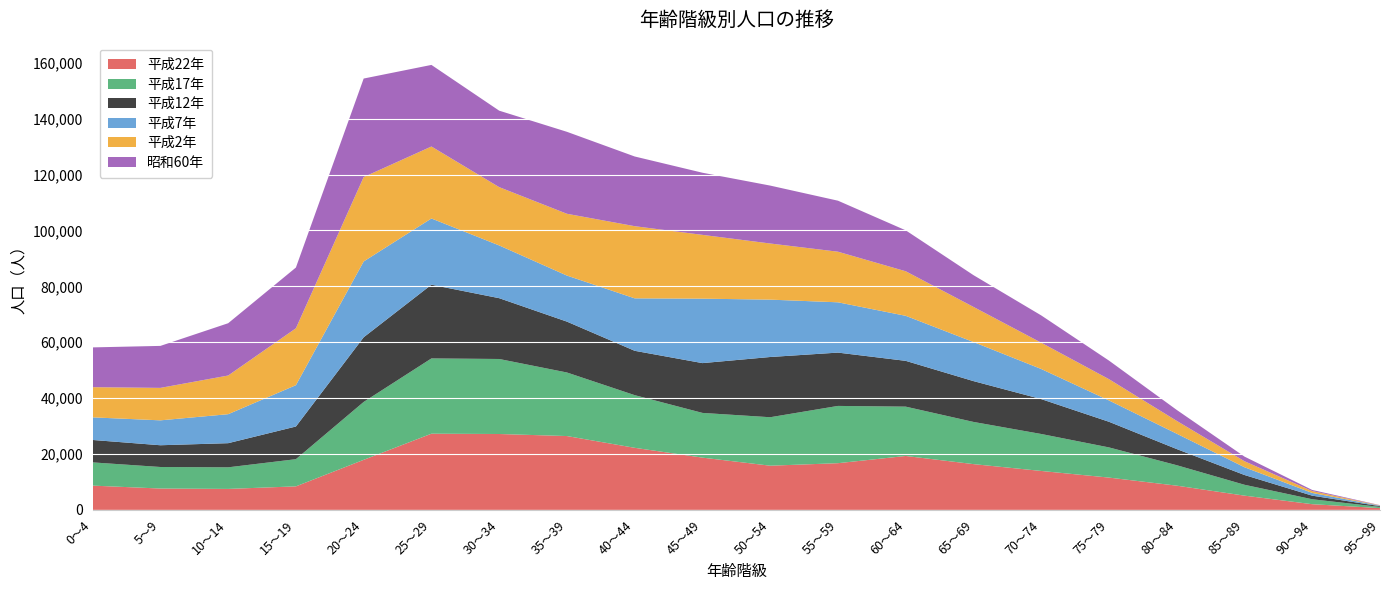

Reading right to left, extract all data points from this chart.

平成22年: 95～99=637	90～94=2040	85～89=5099	80～84=8672	75～79=11558	70～74=13934	65～69=16380	60～64=19297	55～59=16712	50～54=15814	45～49=18700	40～44=22214	35～39=26423	30～34=27155	25～29=27262	20～24=17913	15～19=8418	10～14=7508	5～9=7644	0～4=8685
平成17年: 95～99=425	90～94=1766	85～89=3892	80～84=7318	75～79=10799	70～74=13226	65～69=15097	60～64=17649	55～59=20491	50～54=17341	45～49=16002	40～44=18842	35～39=22741	30～34=26841	25～29=26936	20～24=20714	15～19=9729	10～14=7724	5～9=7706	0～4=8312
平成12年: 95～99=275	90～94=1282	85～89=3494	80～84=5776	75～79=9172	70～74=12483	65～69=14606	60～64=16385	55～59=19077	50～54=21550	45～49=17818	40～44=15869	35～39=18200	30～34=21759	25～29=26377	20～24=23136	15～19=11687	10～14=8638	5～9=7781	0～4=8022
平成7年: 95～99=188	90～94=971	85～89=2772	80～84=5495	75～79=7635	70～74=10771	65～69=13982	60～64=16111	55～59=17995	50～54=20527	45～49=23059	40～44=18770	35～39=16476	30～34=18870	25～29=23696	20～24=27127	15～19=14790	10～14=10372	5～9=8911	0～4=8090
平成2年: 95～99=96	90～94=668	85～89=2157	80～84=4592	75～79=7611	70～74=9407	65～69=12568	60～64=15943	55～59=18105	50～54=20084	45～49=22827	40～44=25820	35～39=22110	30～34=20863	25～29=25755	20～24=30194	15～19=20368	10～14=13840	5～9=11615	0～4=10803
昭和60年: 95～99=79	90～94=400	85～89=1654	80～84=3916	75～79=6644	70～74=9767	65～69=11361	60～64=14644	55～59=18254	50～54=20723	45～49=22235	40～44=24936	35～39=29329	30～34=27359	25～29=29190	20～24=35258	15～19=21728	10～14=18709	5～9=15021	0～4=14232